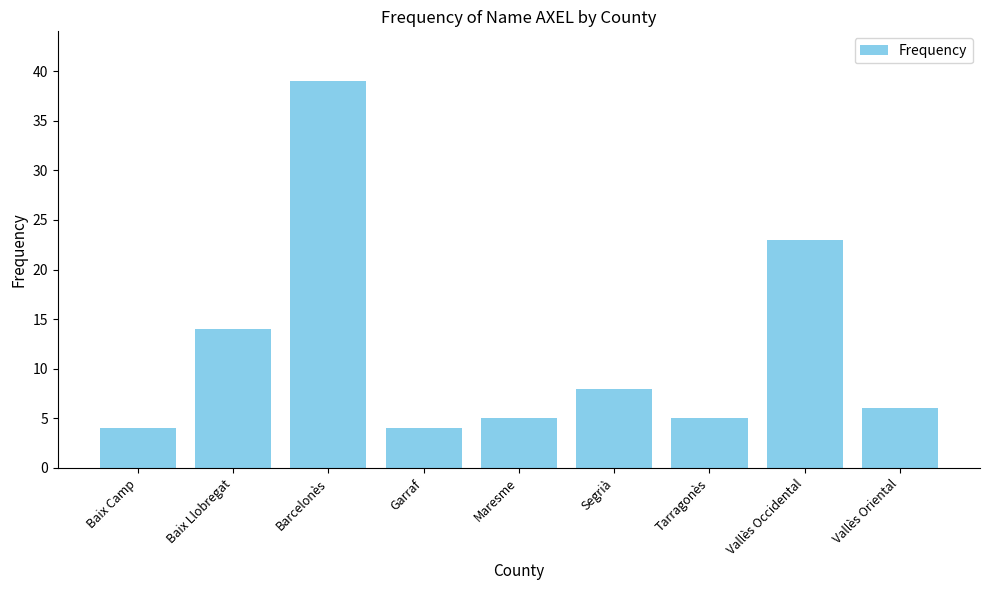

Reading left to right, transcribe all the data shown in this chart.

Baix Camp=4	Baix Llobregat=14	Barcelonès=39	Garraf=4	Maresme=5	Segrià=8	Tarragonès=5	Vallès Occidental=23	Vallès Oriental=6